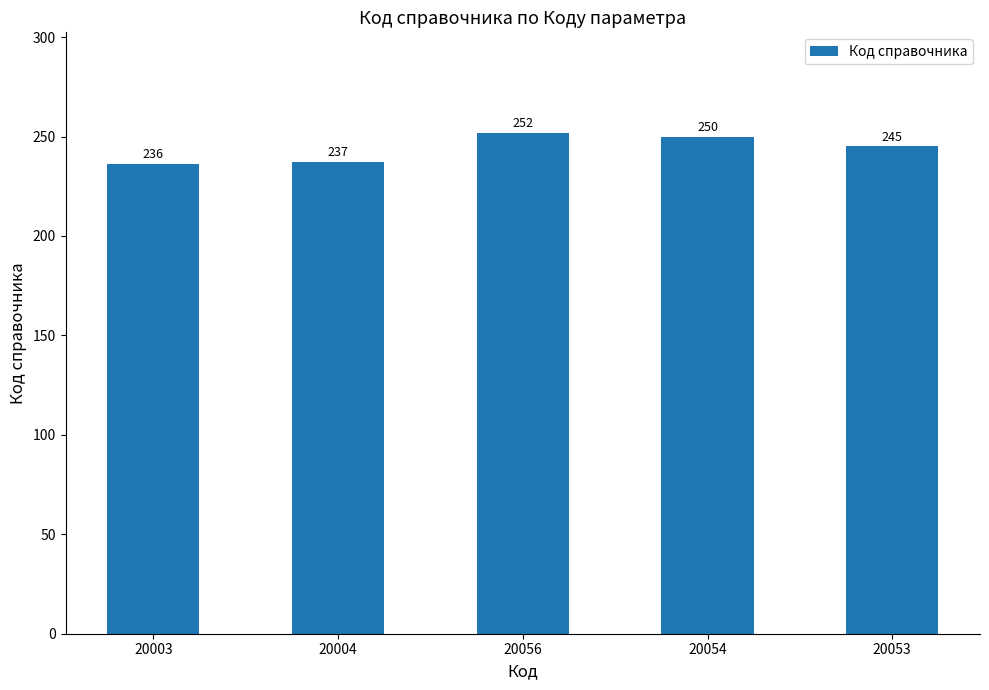

What is the value of the 3rd bar from the left?

252